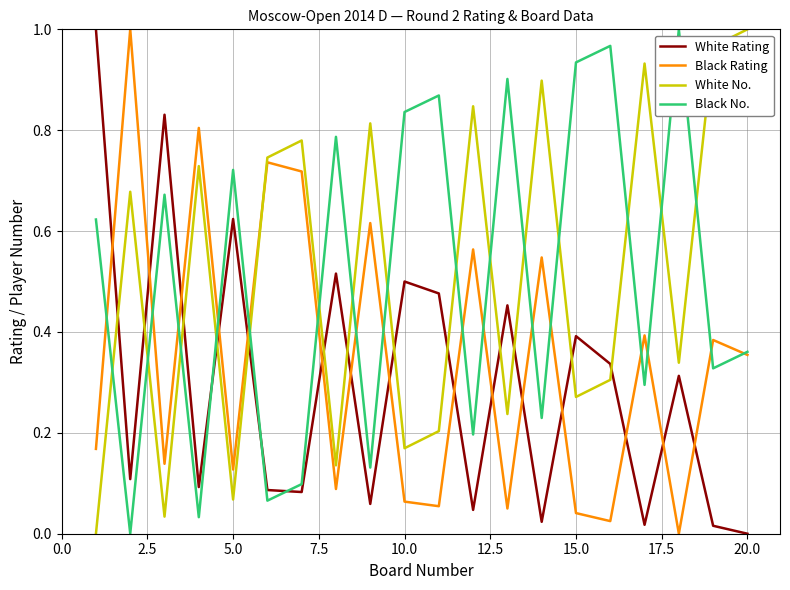

True or false: White No. and Black No. intersect in this chart.

True